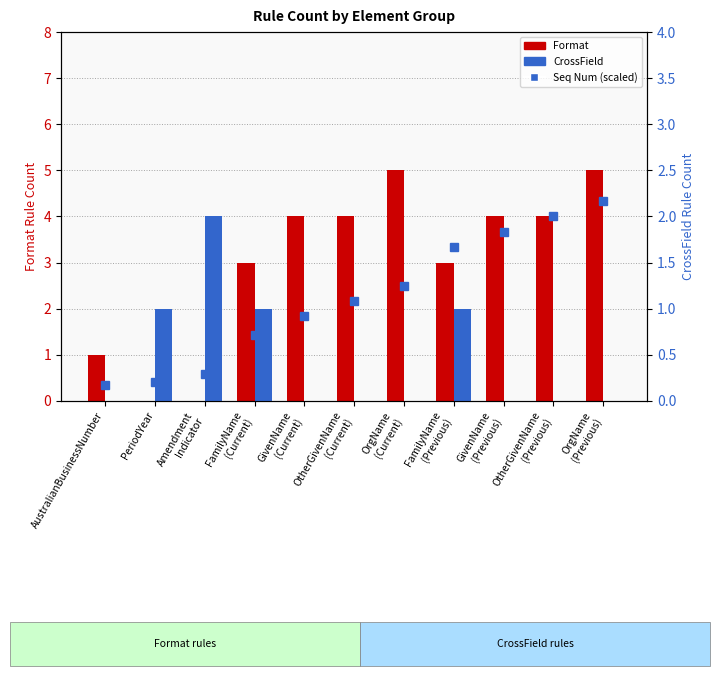

The Format series shows 5 at FamilyName
(Previous). True or false?

False